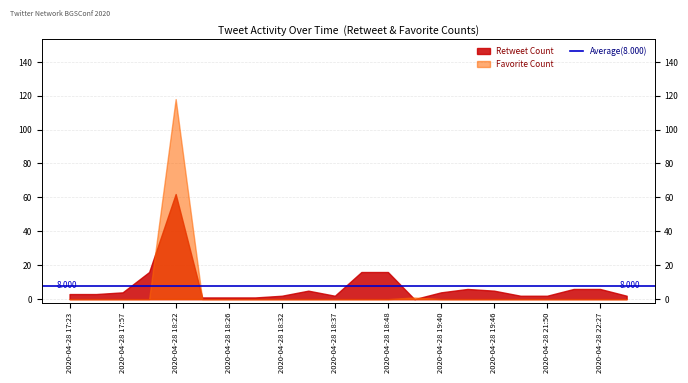

In Retweet Count, how many points are lower than both neighbors (excluding endpoints)?

2